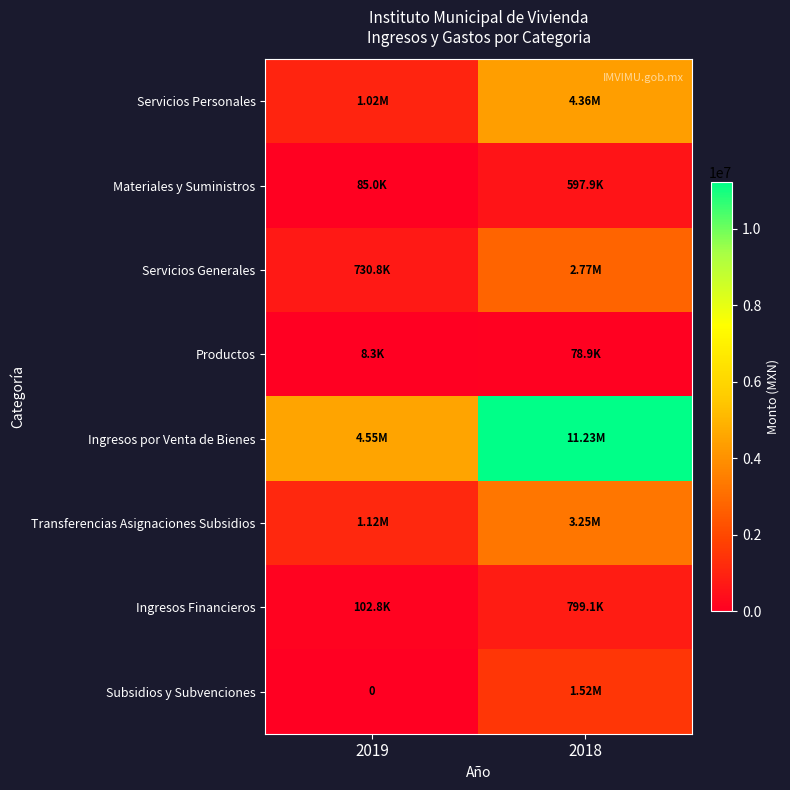

At which category is the sum across all series the highest?

2018